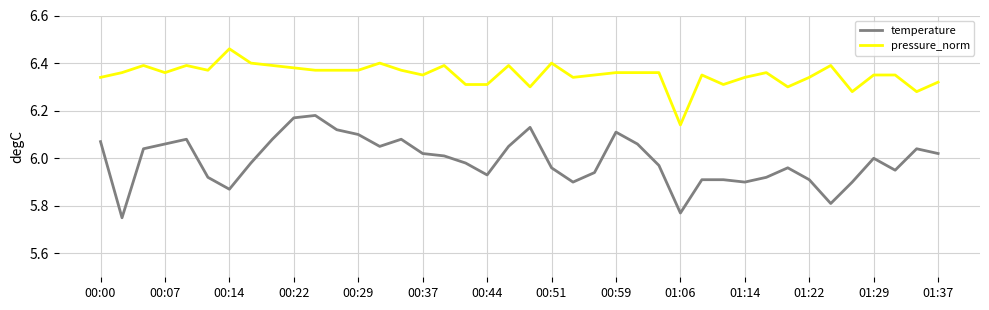

What is the difference between the second highest and minimum values in the pressure_norm series?

0.3